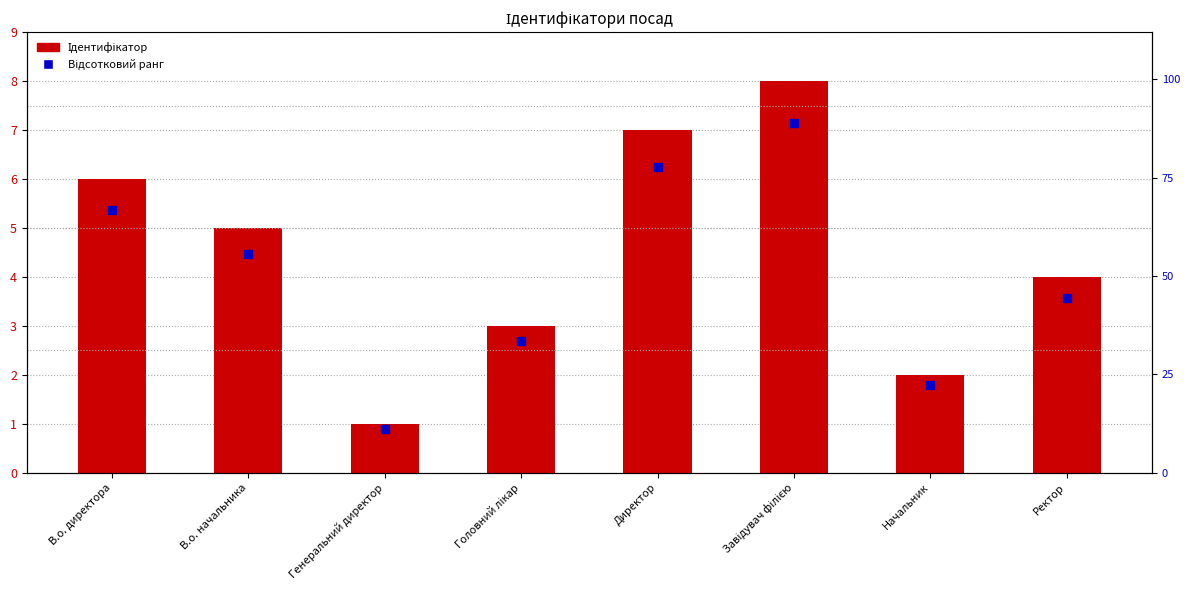

Which series reaches the minimum Y coordinate?

Ідентифікатор